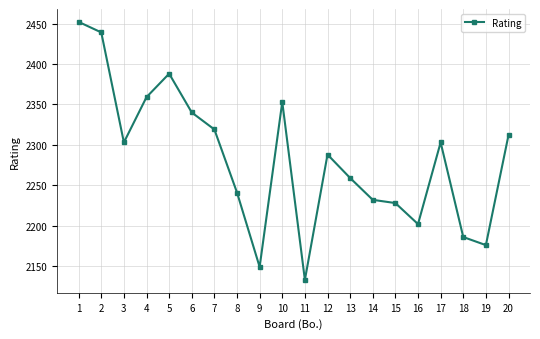

What value does the data have at 12, to the nearest 5?

2290